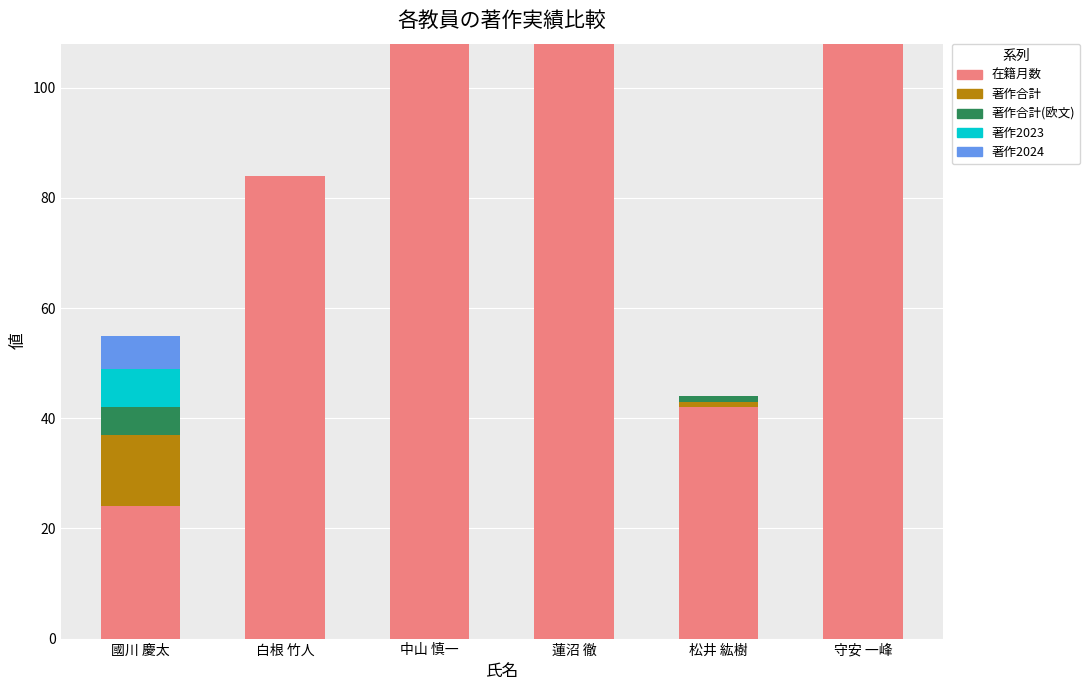

What is the total value across all series at 白根 竹人?

84